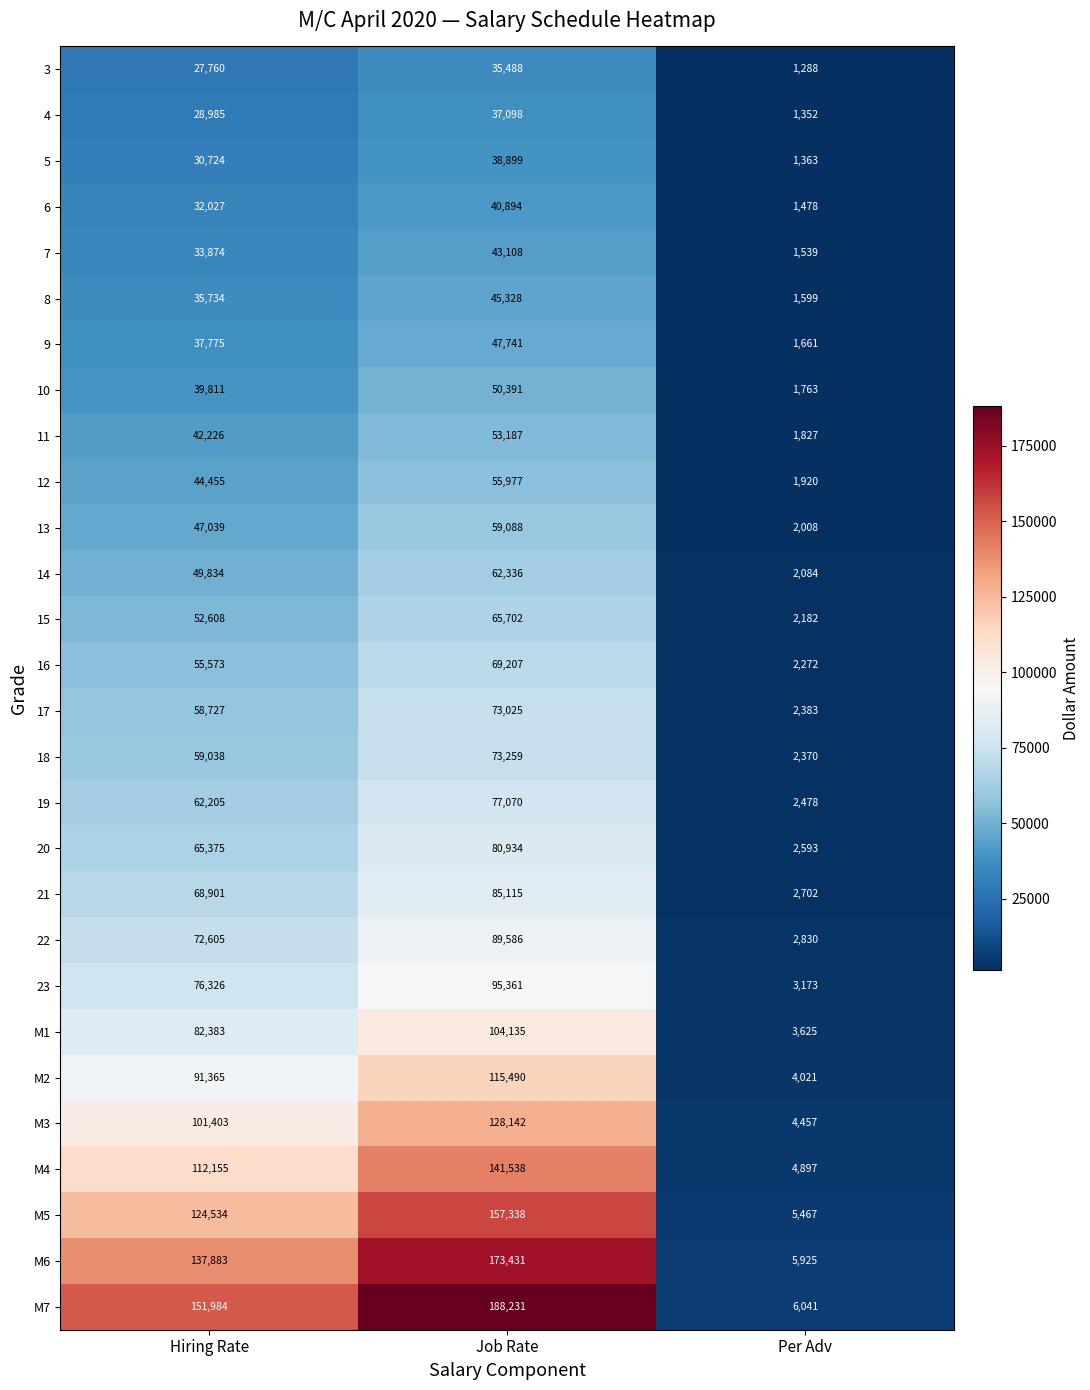

How many series are shown in this chart?

28